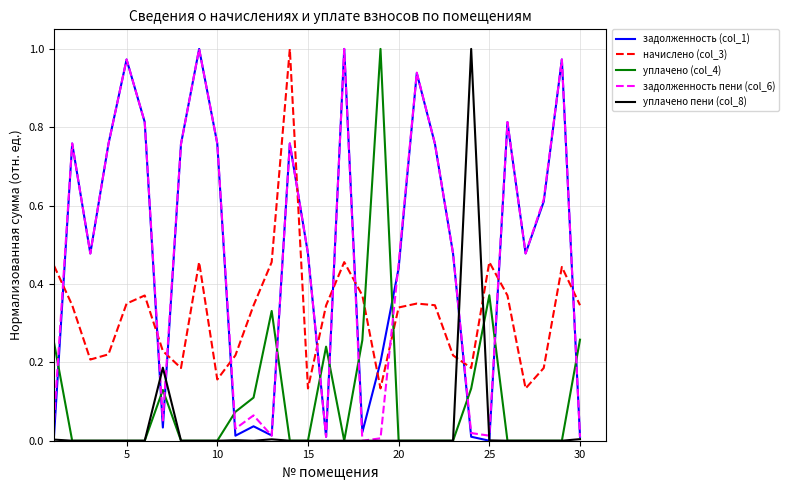

After their last crossing, which series has the higher values: уплачено пени (col_8) or начислено (col_3)?

начислено (col_3)